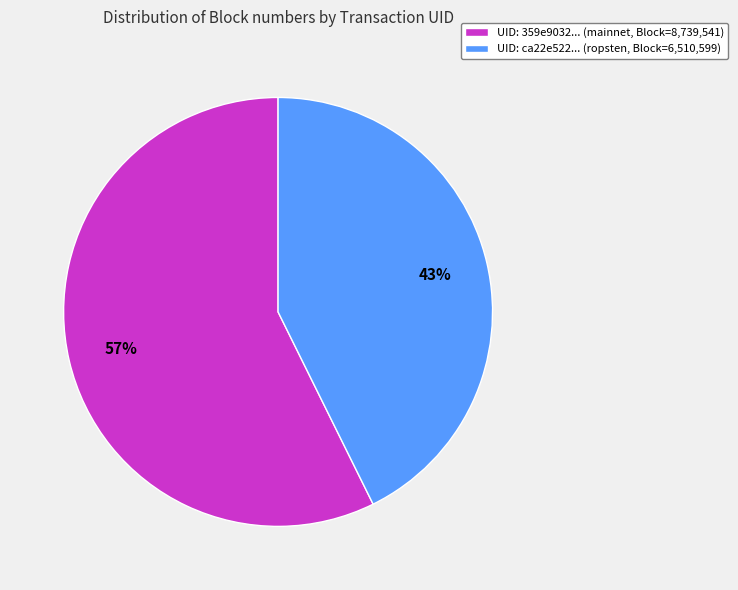

True or false: UID: 359e9032... (mainnet, Block=8,739,541) accounts for 57% of the total.

True